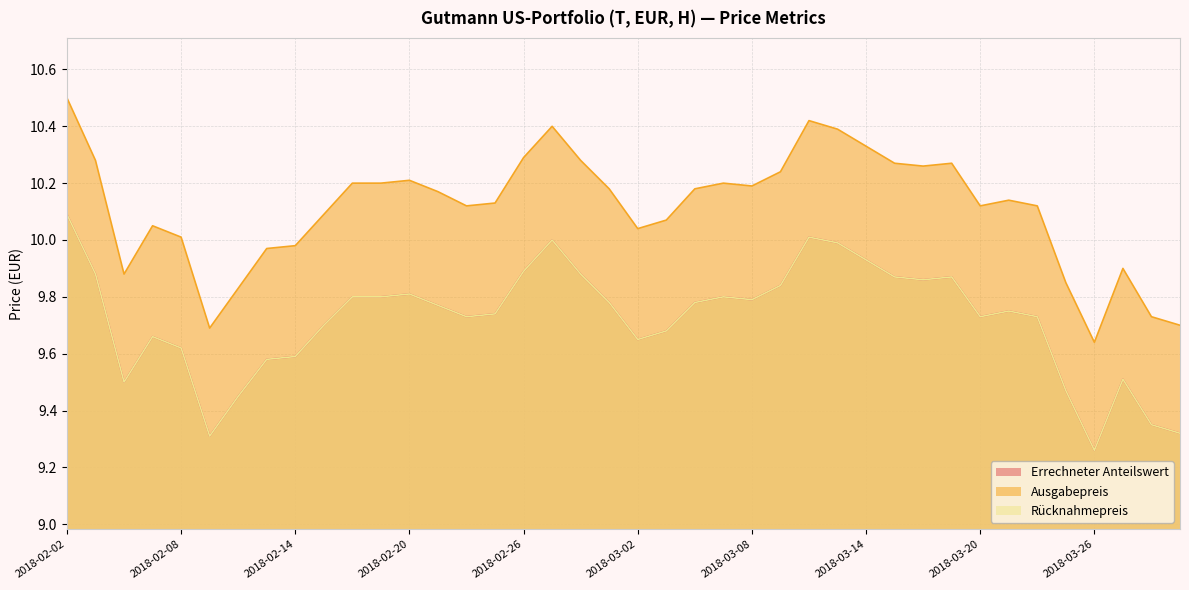

True or false: Rücknahmepreis and Ausgabepreis cross at least once.

False